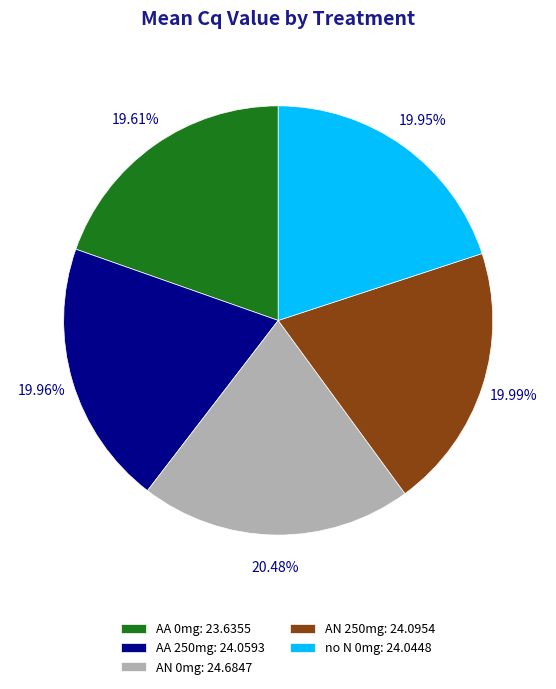

What percentage is the AN 250mg slice, to the nearest percent?

20%